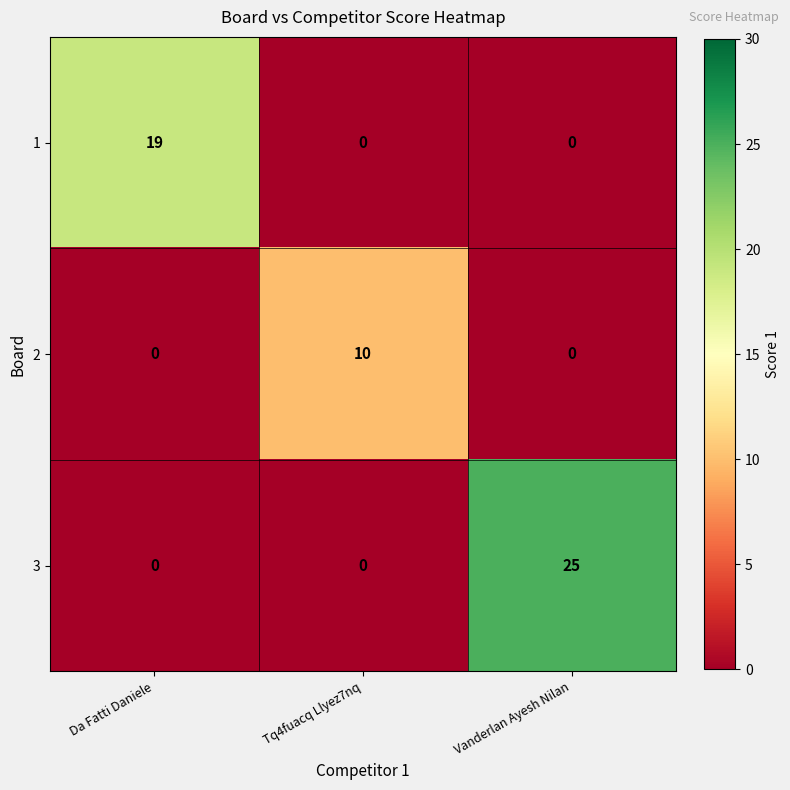

Between Da Fatti Daniele and Vanderlan Ayesh Nilan, which series saw the biggest shift?

3